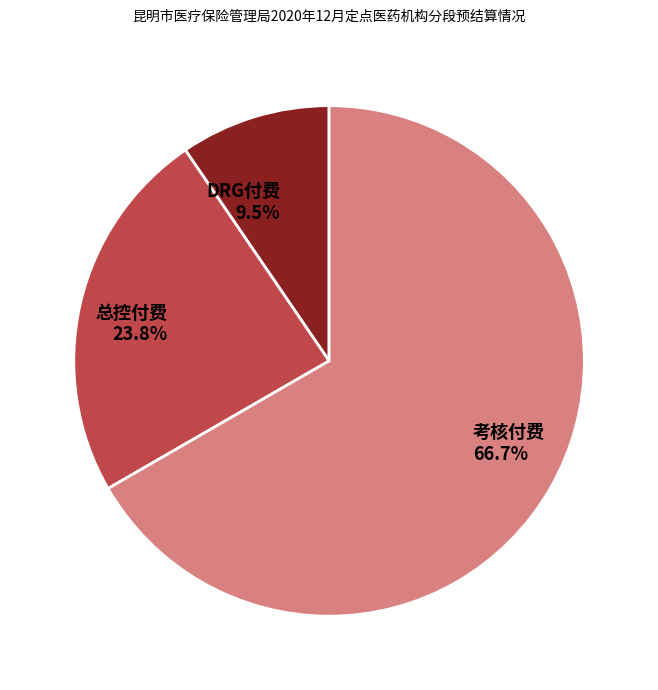

Between 考核付费 and 总控付费, which is larger?

考核付费